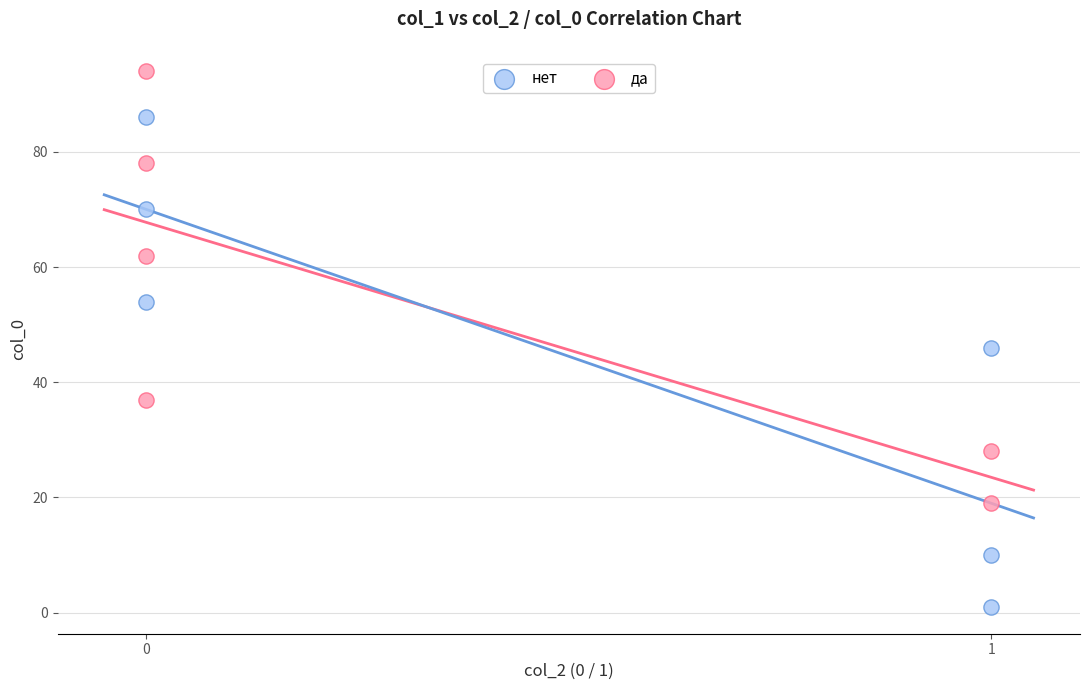

What are all the series names shown in the legend?

нет, да